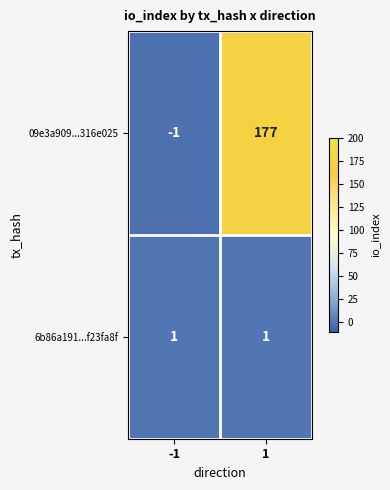

What is the average value of the 09e3a909...316e025 series?

88